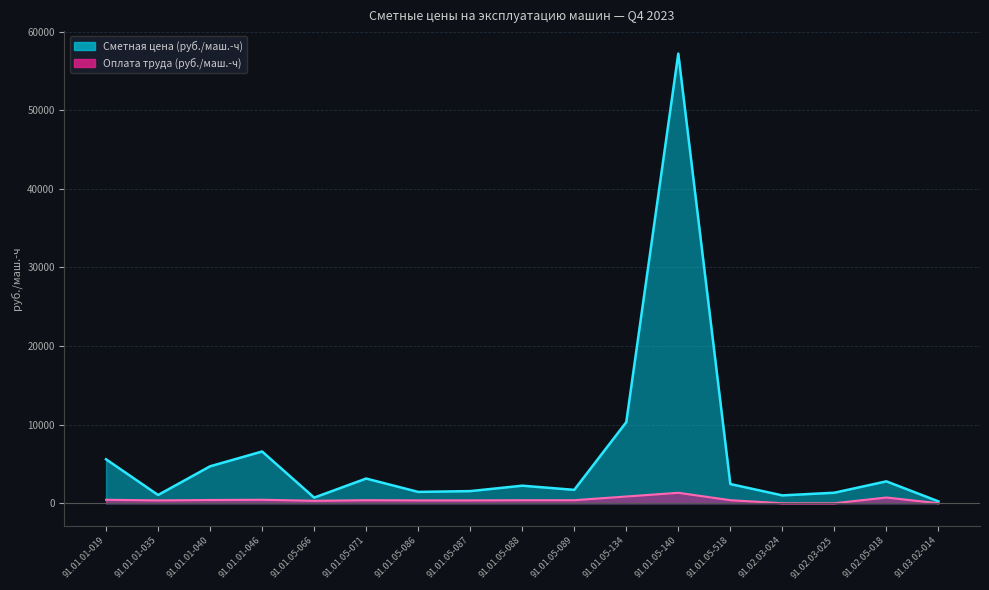

At 91.01.01-040, list the series in order from smallest to largest.

Оплата труда (руб./маш.-ч), Сметная цена (руб./маш.-ч)